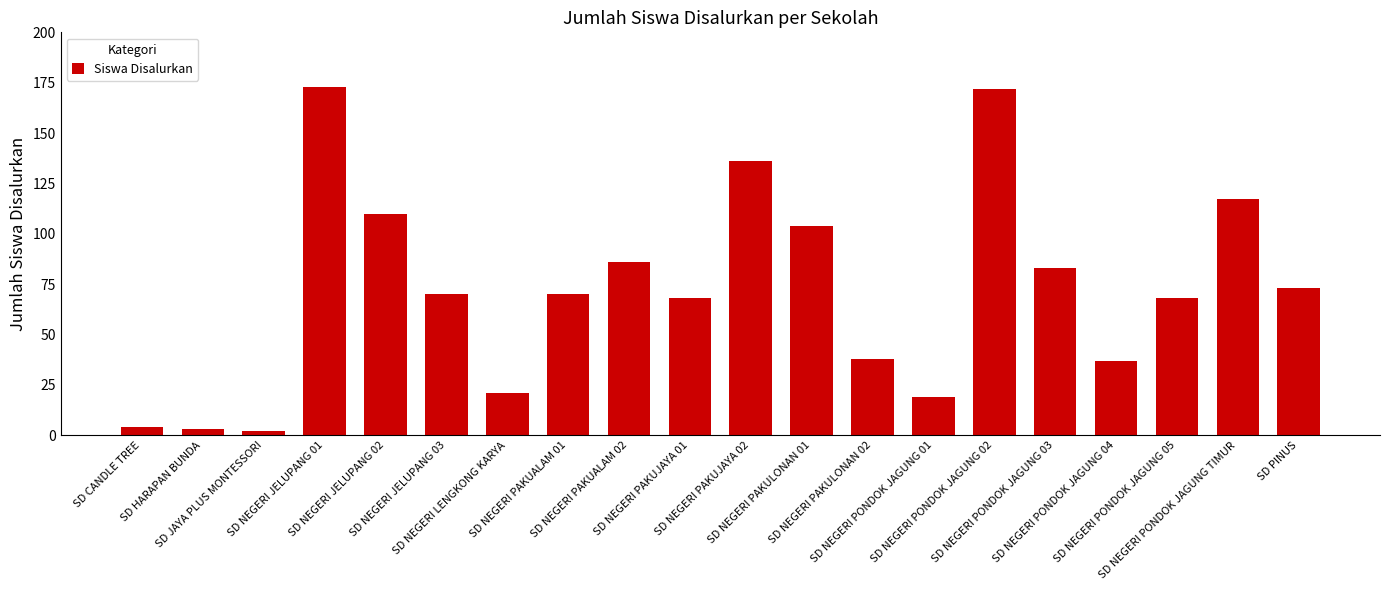

True or false: the data shows 38 at SD NEGERI PAKULONAN 02.

True